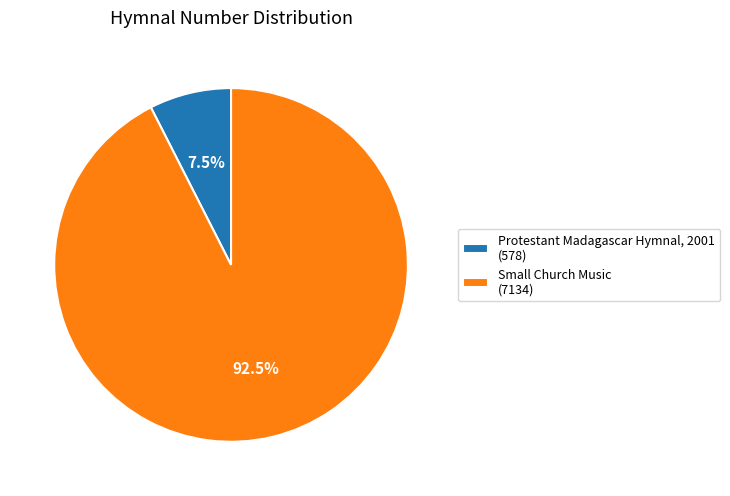

Does any single category account for the majority?

Yes